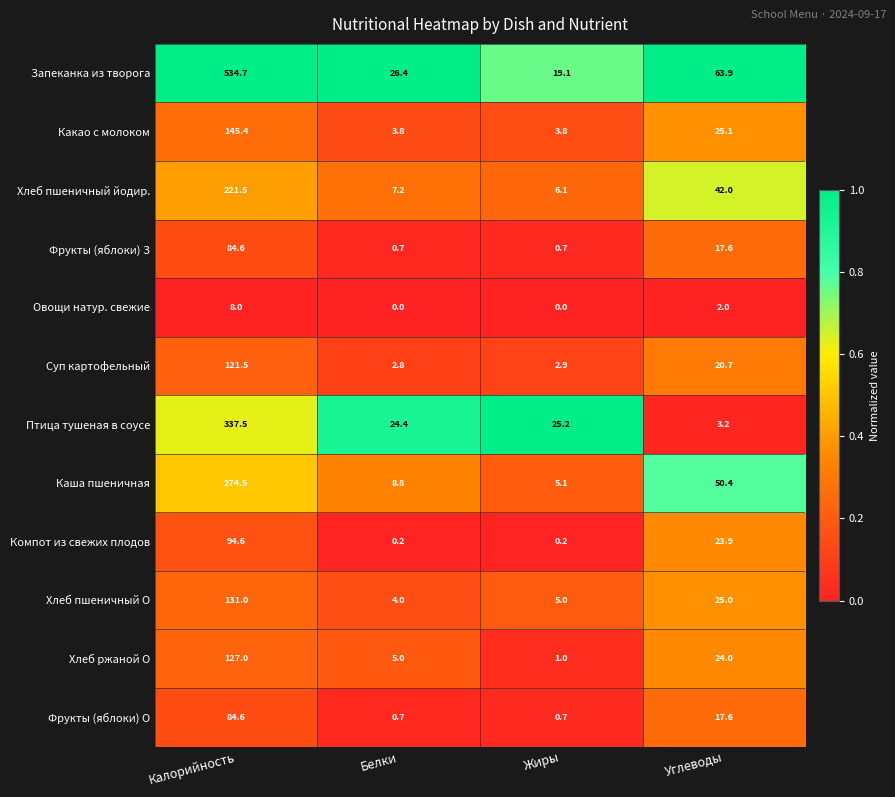

Rank the categories by Каша пшеничная value from lowest to highest.

Жиры, Белки, Углеводы, Калорийность